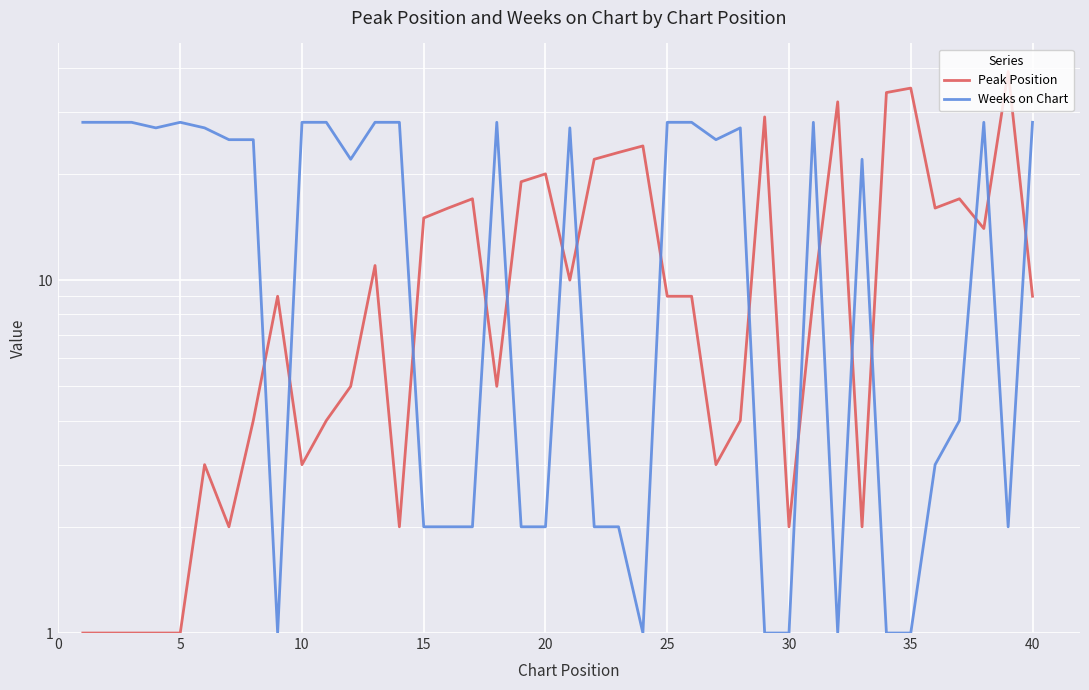

How many intersections are there between Peak Position and Weeks on Chart?

16